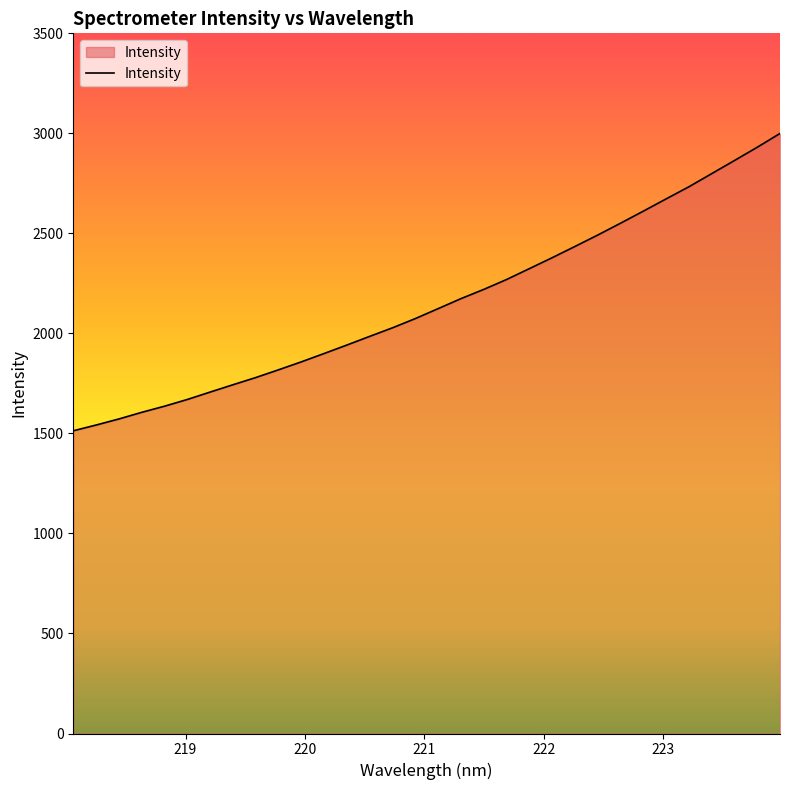

What is the difference between the maximum and minimum values?

1486.2